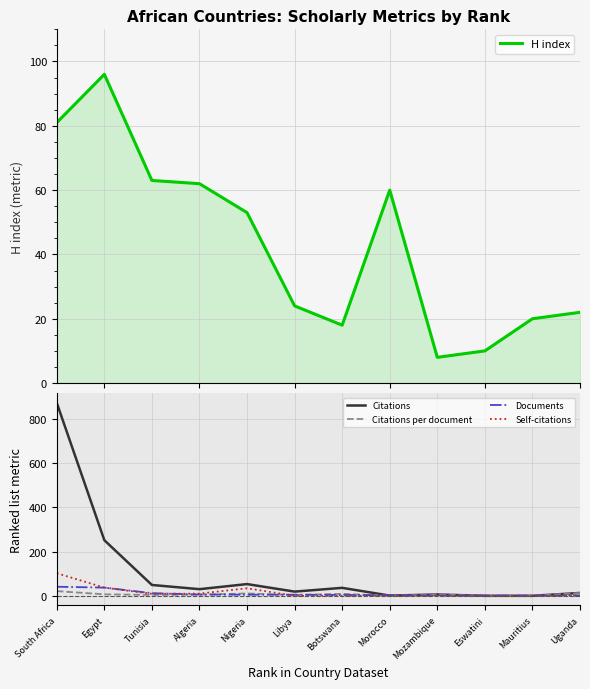

Which category has the highest value across all series?

South Africa